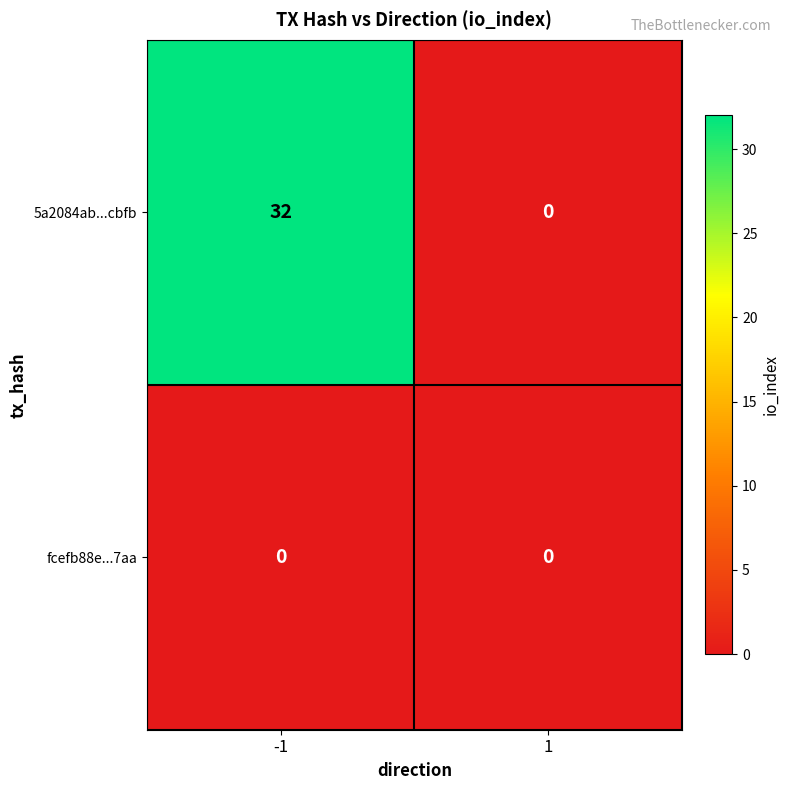

Which category has the highest value across all series?

-1